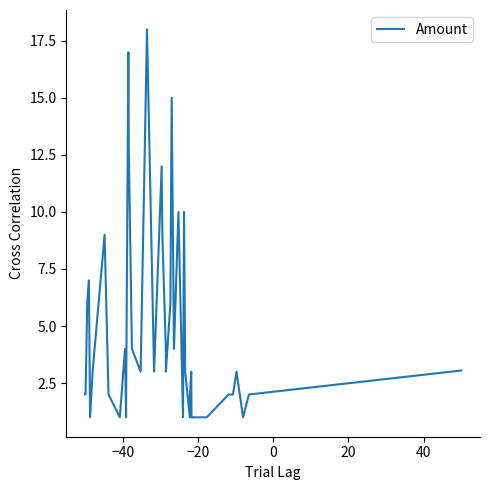

What is the difference between the maximum and minimum values?

17.0